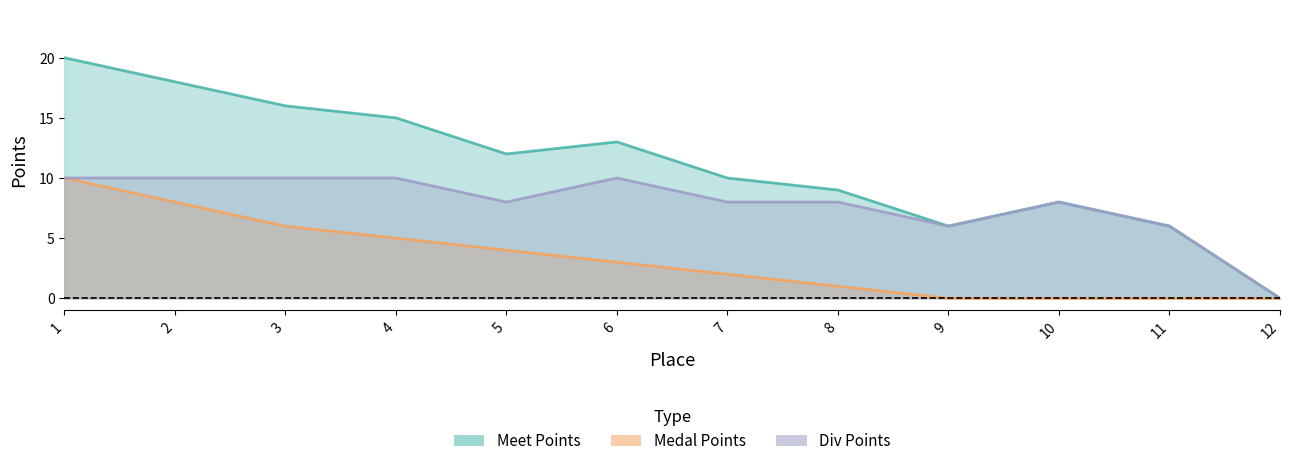

Reading left to right, what are all the values shown in this chart?

Meet Points: 1=20	2=18	3=16	4=15	5=12	6=13	7=10	8=9	9=6	10=8	11=6	12=0
Medal Points: 1=10	2=8	3=6	4=5	5=4	6=3	7=2	8=1	9=0	10=0	11=0	12=0
Div Points: 1=10	2=10	3=10	4=10	5=8	6=10	7=8	8=8	9=6	10=8	11=6	12=0